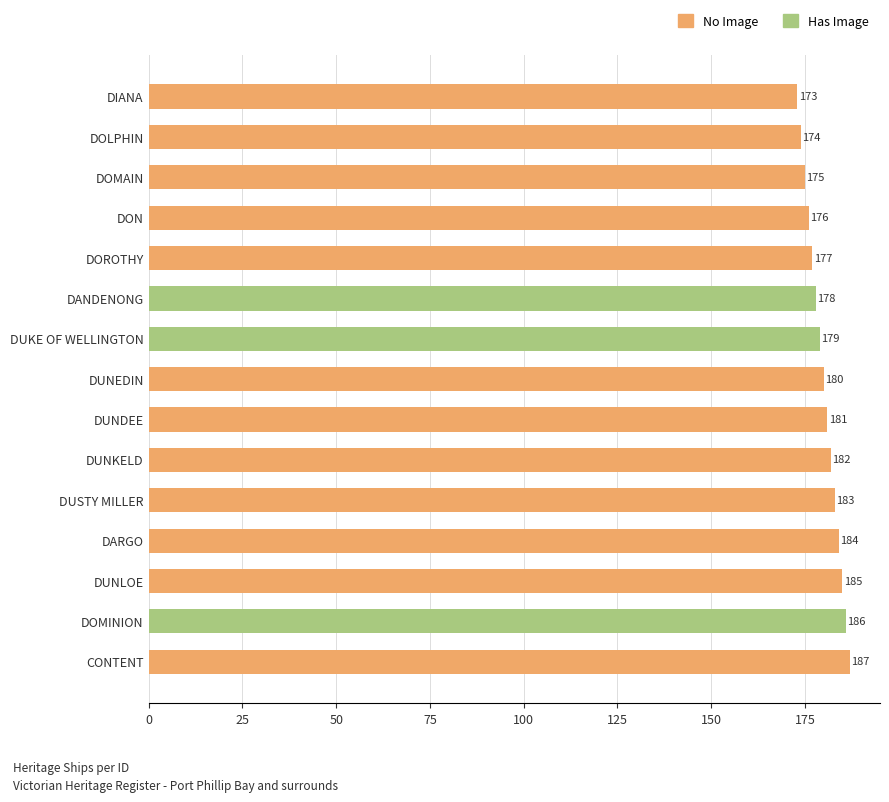

Are the bars horizontal?

Yes